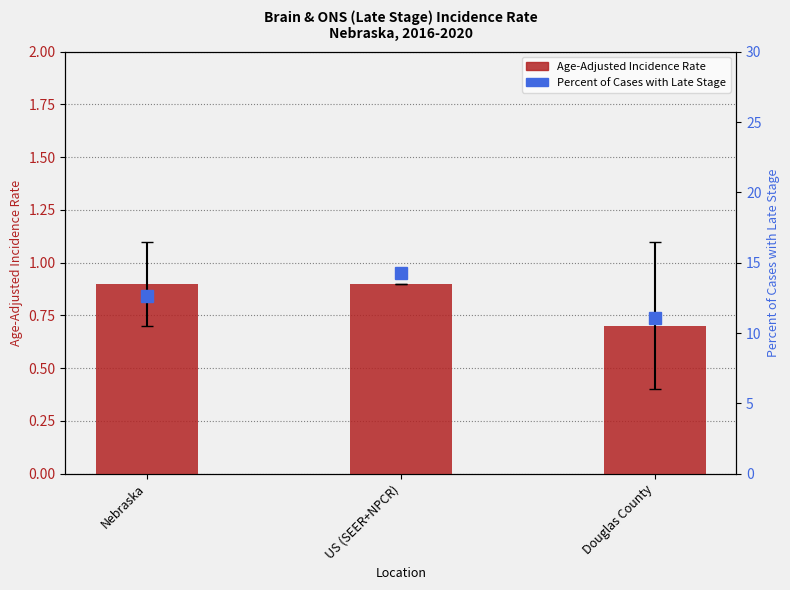

Which series has the largest total across all categories?

Percent of Cases with Late Stage